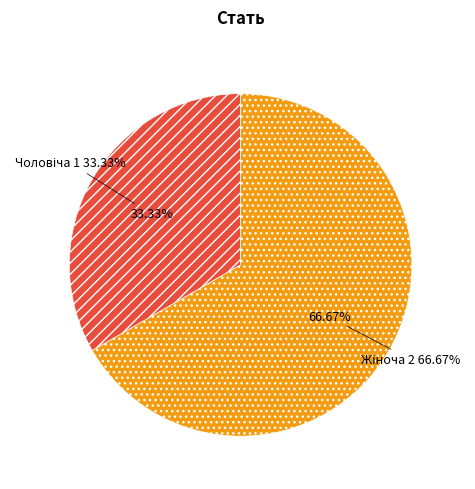

What is the smallest slice in the pie chart?

Чоловіча